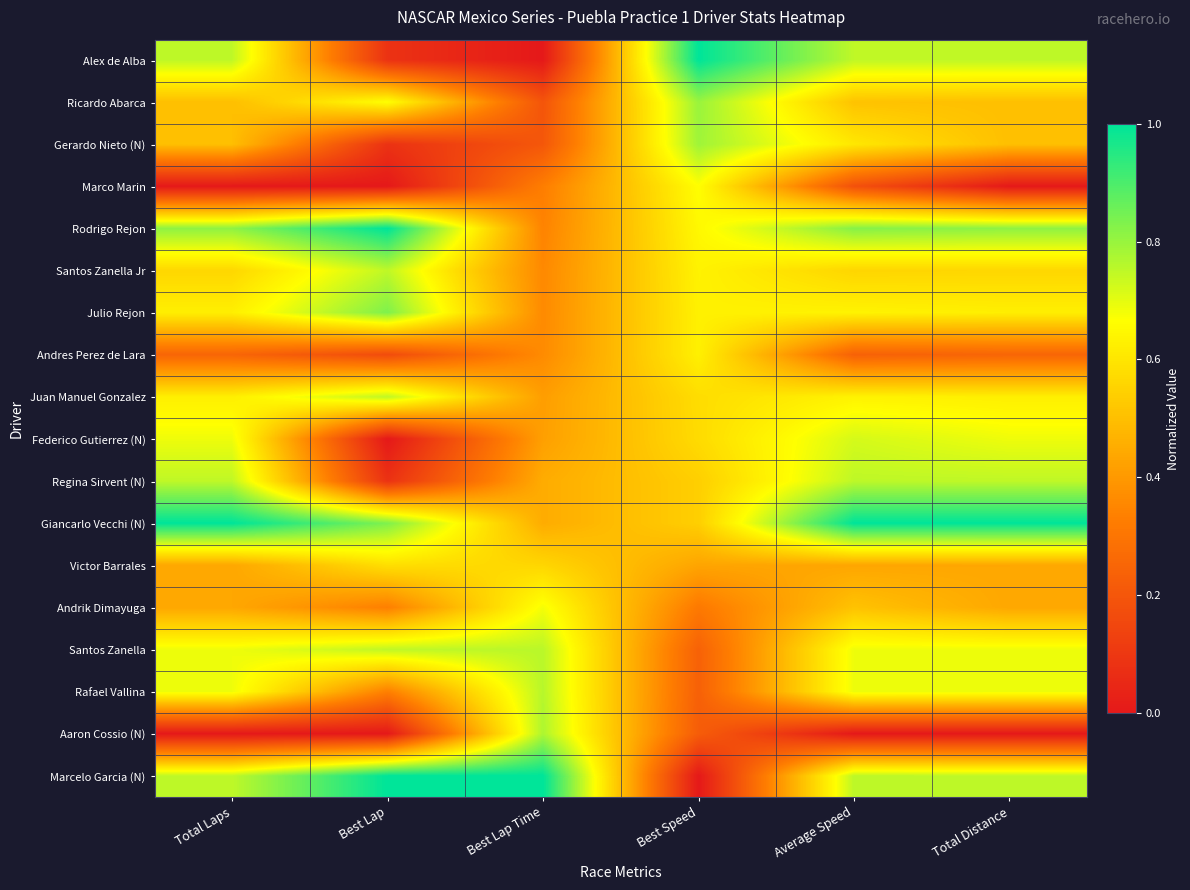

Reading right to left, list all the values displayed in this chart.

Alex de Alba: Total Distance=0.8	Average Speed=0.7	Best Speed=1.0	Best Lap Time=0.0	Best Lap=0.1	Total Laps=0.8
Ricardo Abarca: Total Distance=0.5	Average Speed=0.5	Best Speed=0.8	Best Lap Time=0.2	Best Lap=0.7	Total Laps=0.5
Gerardo Nieto (N): Total Distance=0.5	Average Speed=0.6	Best Speed=0.8	Best Lap Time=0.2	Best Lap=0.1	Total Laps=0.5
Marco Marin: Total Distance=0.0	Average Speed=0.2	Best Speed=0.7	Best Lap Time=0.3	Best Lap=0.0	Total Laps=0.0
Rodrigo Rejon: Total Distance=0.8	Average Speed=0.8	Best Speed=0.6	Best Lap Time=0.3	Best Lap=1.0	Total Laps=0.8
Santos Zanella Jr: Total Distance=0.6	Average Speed=0.6	Best Speed=0.6	Best Lap Time=0.4	Best Lap=0.8	Total Laps=0.6
Julio Rejon: Total Distance=0.6	Average Speed=0.6	Best Speed=0.6	Best Lap Time=0.4	Best Lap=0.8	Total Laps=0.6
Andres Perez de Lara: Total Distance=0.2	Average Speed=0.2	Best Speed=0.6	Best Lap Time=0.4	Best Lap=0.2	Total Laps=0.2
Juan Manuel Gonzalez: Total Distance=0.6	Average Speed=0.6	Best Speed=0.6	Best Lap Time=0.4	Best Lap=0.8	Total Laps=0.6
Federico Gutierrez (N): Total Distance=0.7	Average Speed=0.7	Best Speed=0.6	Best Lap Time=0.4	Best Lap=0.0	Total Laps=0.7
Regina Sirvent (N): Total Distance=0.8	Average Speed=0.8	Best Speed=0.5	Best Lap Time=0.5	Best Lap=0.1	Total Laps=0.8
Giancarlo Vecchi (N): Total Distance=1.0	Average Speed=1.0	Best Speed=0.5	Best Lap Time=0.5	Best Lap=0.8	Total Laps=1.0
Victor Barrales: Total Distance=0.4	Average Speed=0.4	Best Speed=0.4	Best Lap Time=0.6	Best Lap=0.6	Total Laps=0.4
Andrik Dimayuga: Total Distance=0.4	Average Speed=0.5	Best Speed=0.3	Best Lap Time=0.7	Best Lap=0.3	Total Laps=0.4
Santos Zanella: Total Distance=0.7	Average Speed=0.7	Best Speed=0.2	Best Lap Time=0.8	Best Lap=0.8	Total Laps=0.7
Rafael Vallina: Total Distance=0.7	Average Speed=0.7	Best Speed=0.2	Best Lap Time=0.8	Best Lap=0.3	Total Laps=0.7
Aaron Cossio (N): Total Distance=0.0	Average Speed=0.0	Best Speed=0.2	Best Lap Time=0.8	Best Lap=0.0	Total Laps=0.0
Marcelo Garcia (N): Total Distance=0.8	Average Speed=0.8	Best Speed=0.0	Best Lap Time=1.0	Best Lap=1.0	Total Laps=0.8